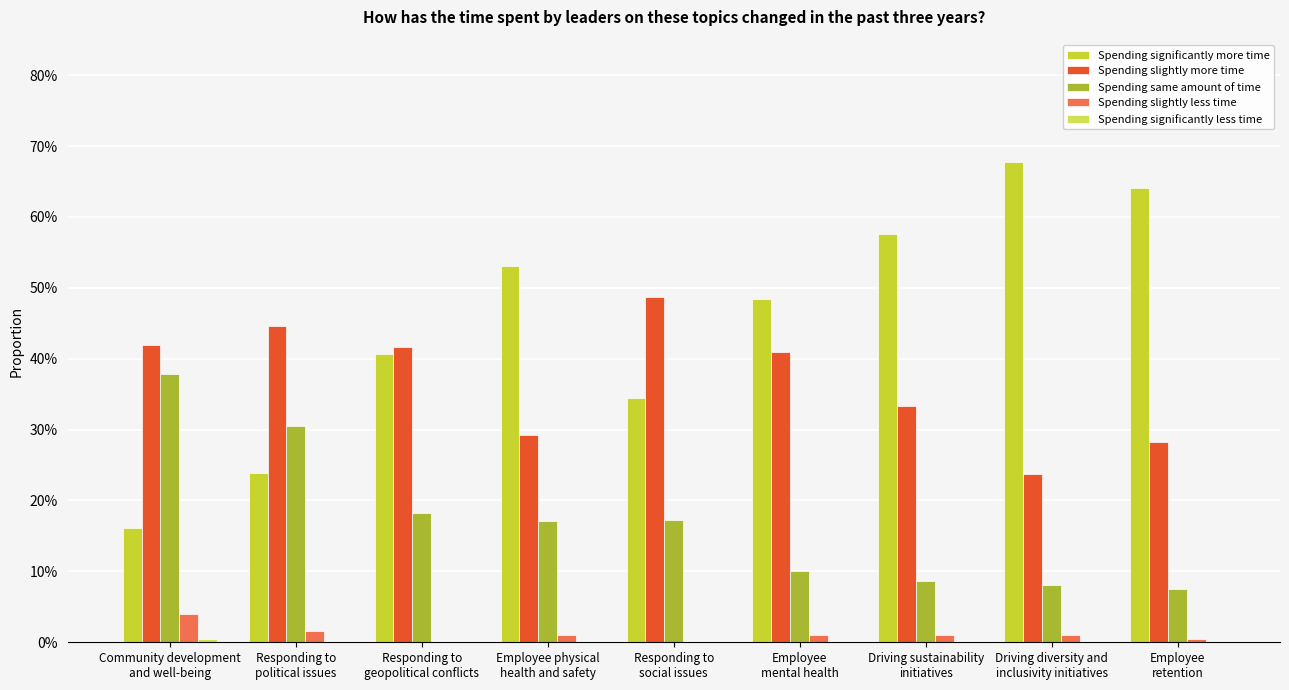

What is the minimum value for Spending same amount of time?

0.1